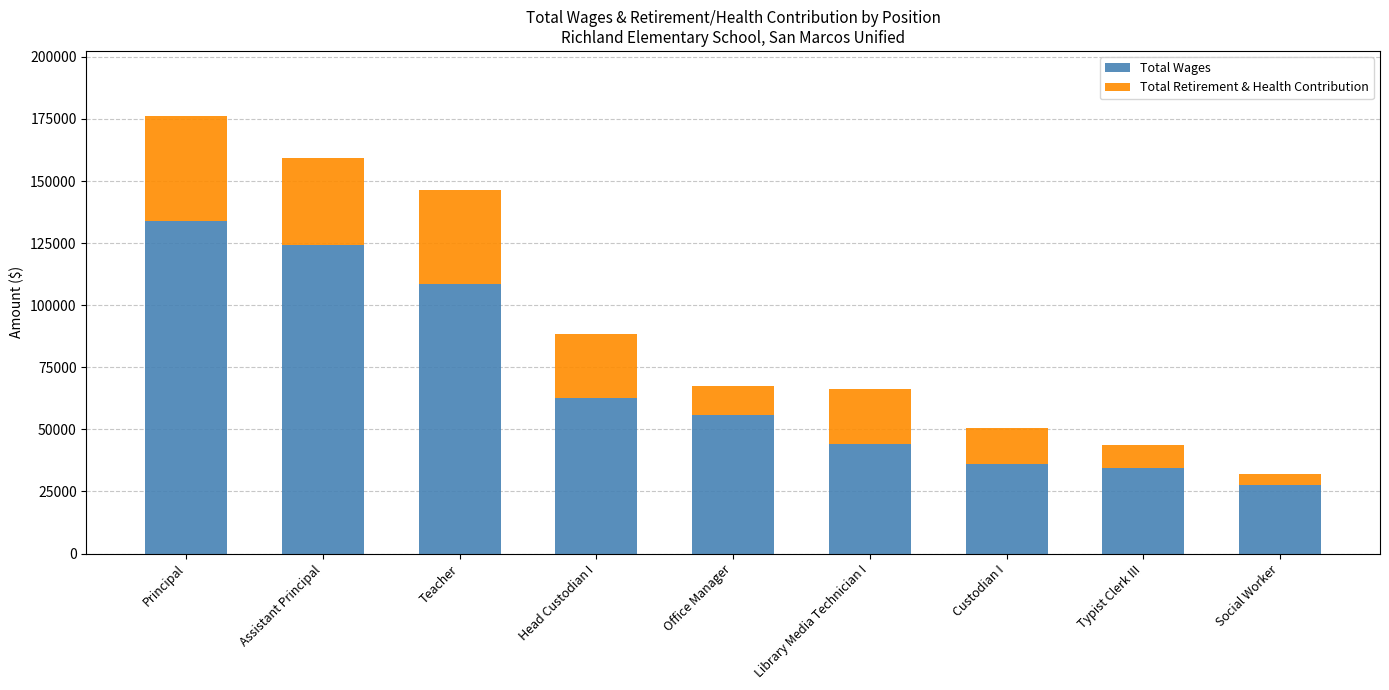

The value of Total Wages at Principal is 134011. True or false?

True